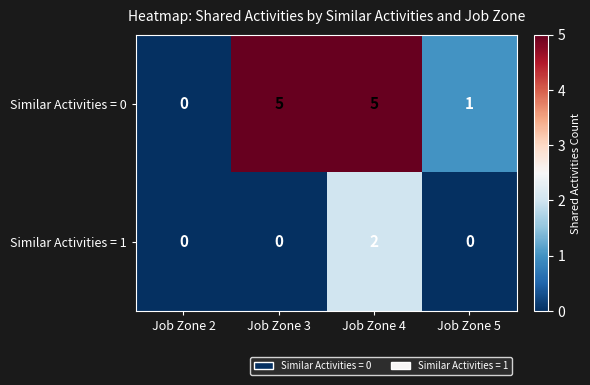

At which label is Similar Activities = 0 closest to 2?

Job Zone 5